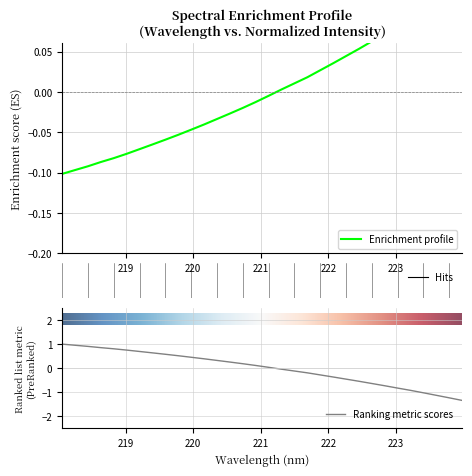

What is the label of the 10th point from the right?

222.263